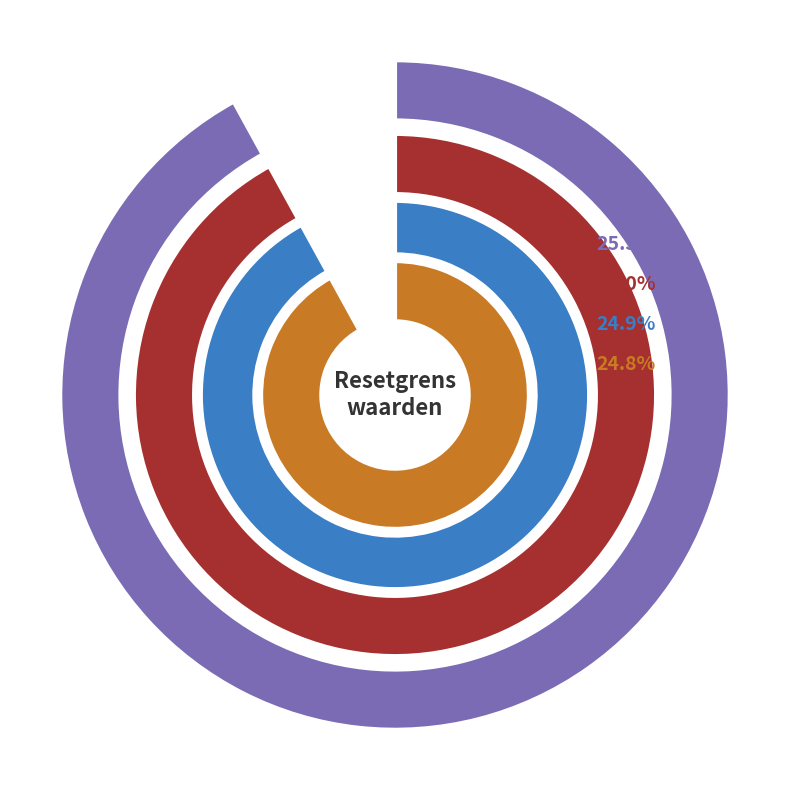

Which category has the smallest portion of the pie?

2025-08-01